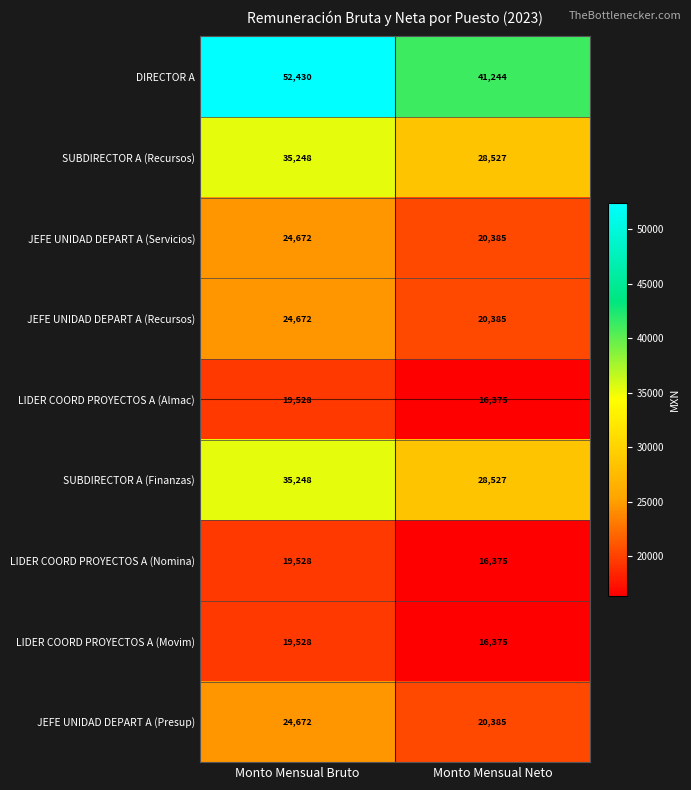

Where is LIDER COORD PROYECTOS A (Almac) nearest to the value 17951?

Monto Mensual Neto